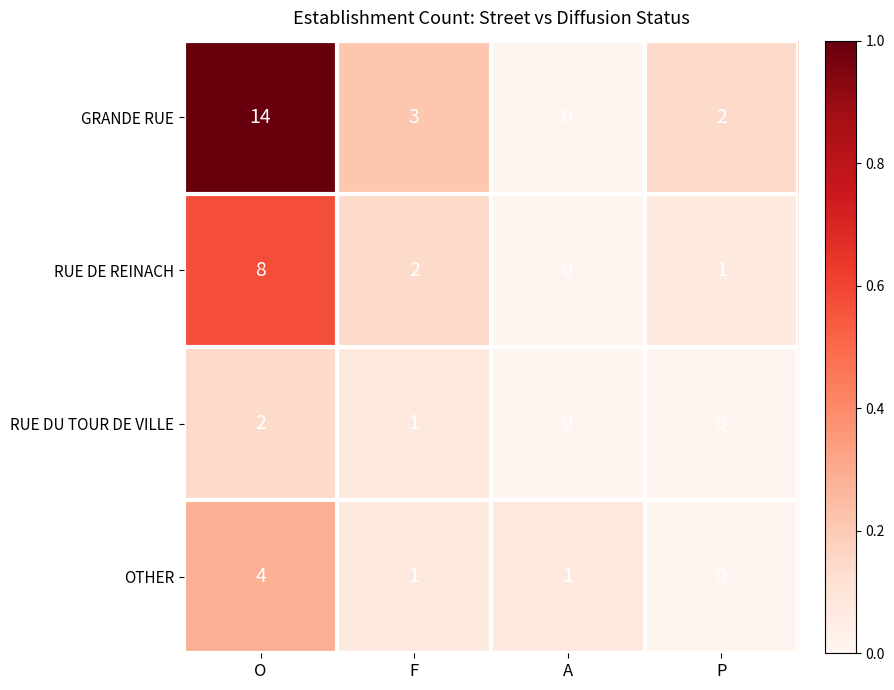

Reading left to right, what are all the values shown in this chart?

GRANDE RUE: O=14	F=3	A=0	P=2
RUE DE REINACH: O=8	F=2	A=0	P=1
RUE DU TOUR DE VILLE: O=2	F=1	A=0	P=0
OTHER: O=4	F=1	A=1	P=0